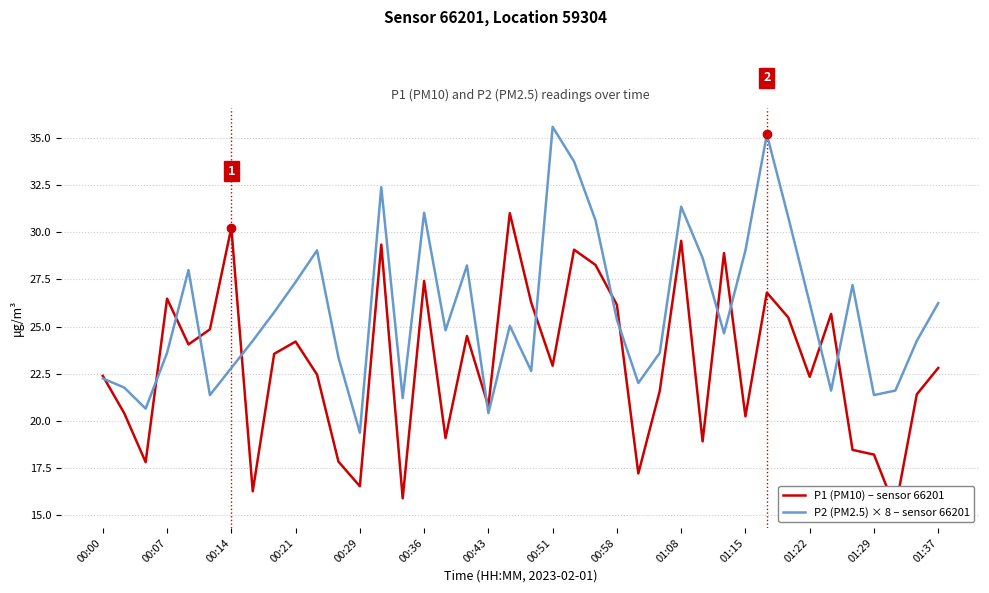

Is it true that P2 (PM2.5) × 8 – sensor 66201 equals 46.7 at 01:08?

False